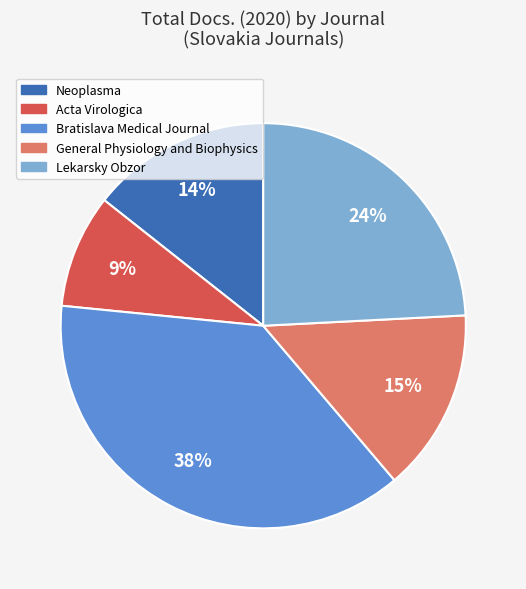

Between Neoplasma and Lekarsky Obzor, which is larger?

Lekarsky Obzor